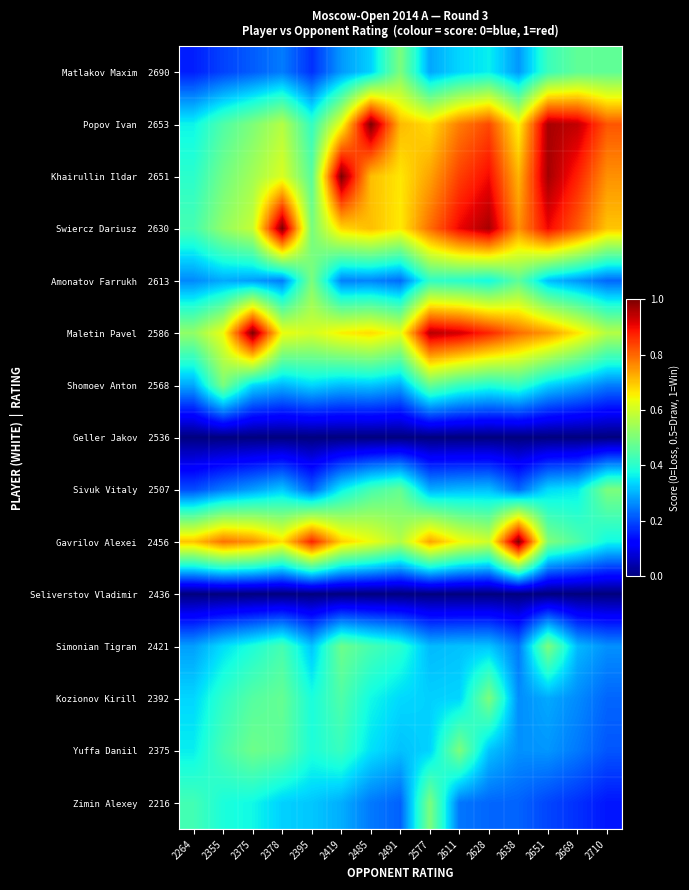

At which category is the sum across all series the highest?

2628